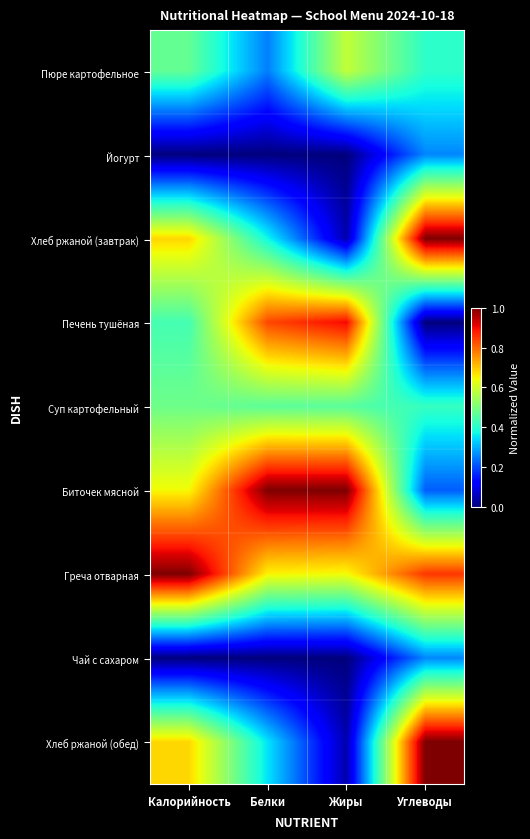

Rank the series by their maximum value, from lowest to highest.

Йогурт, Чай с сахаром, Суп картофельный, Пюре картофельное, Печень тушёная, Хлеб ржаной (завтрак), Биточек мясной, Греча отварная, Хлеб ржаной (обед)